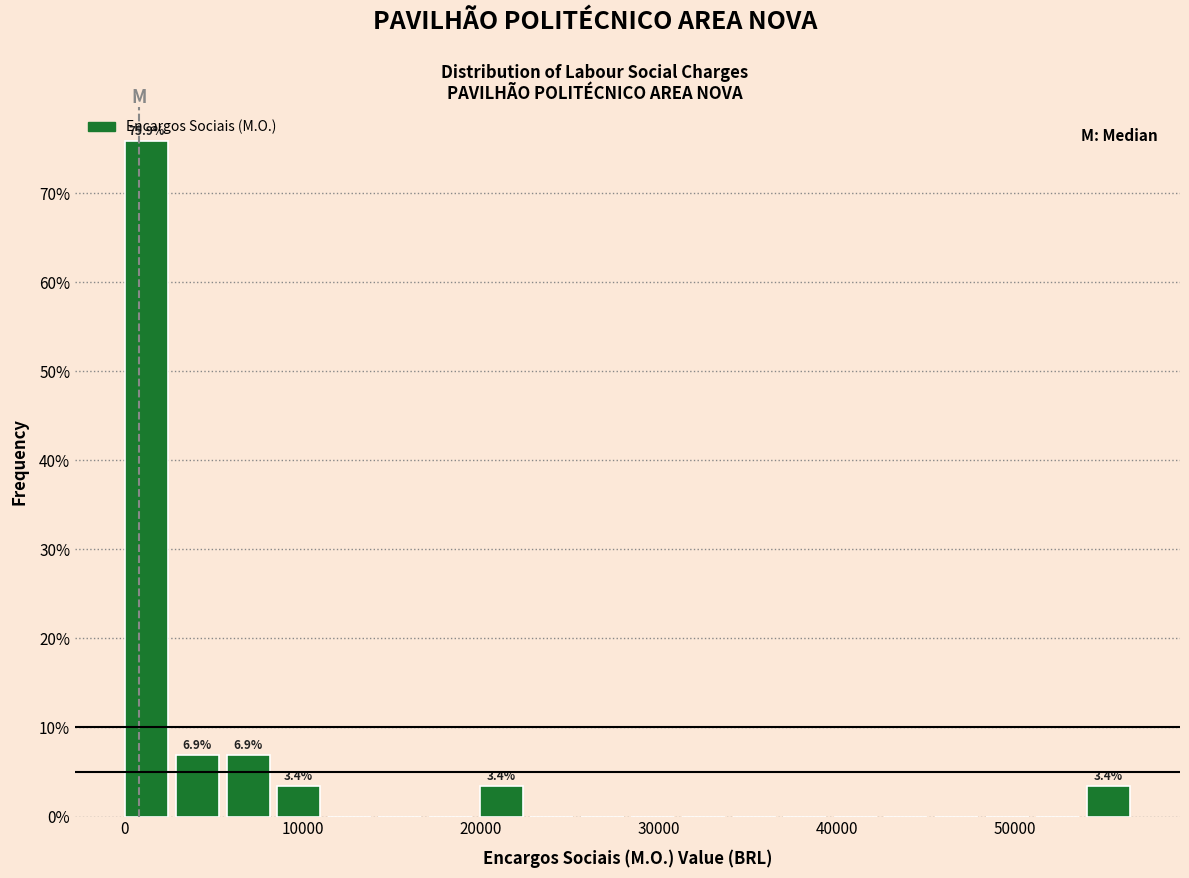

Read against the x-axis, roughly where is the centre of the tallest bar?

1000